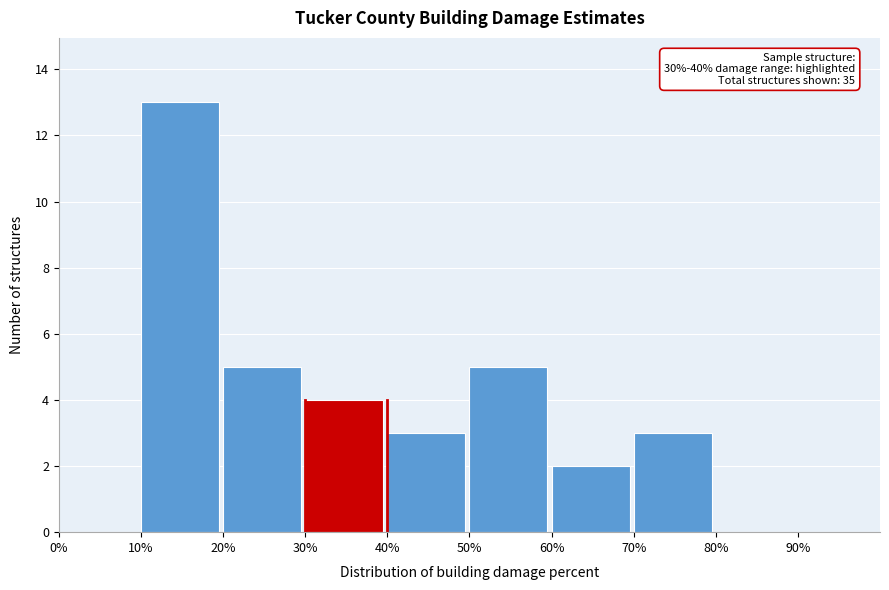

Reading right to left, list all the values displayed in this chart.

90%=0	80%=0	70%=3	60%=2	50%=5	40%=3	30%=4	20%=5	10%=13	0%=0